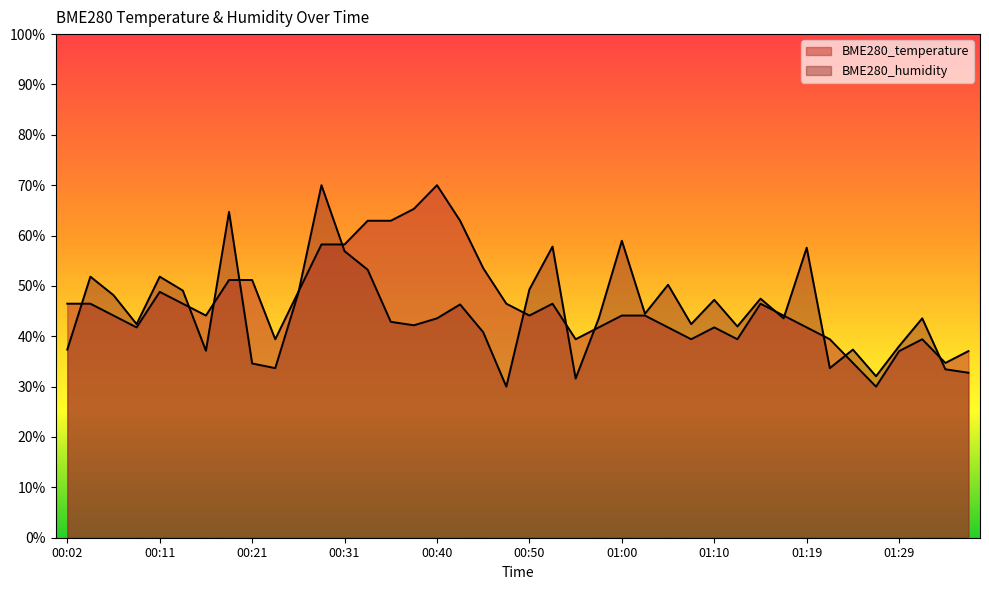

How many lines are shown in the chart?

2